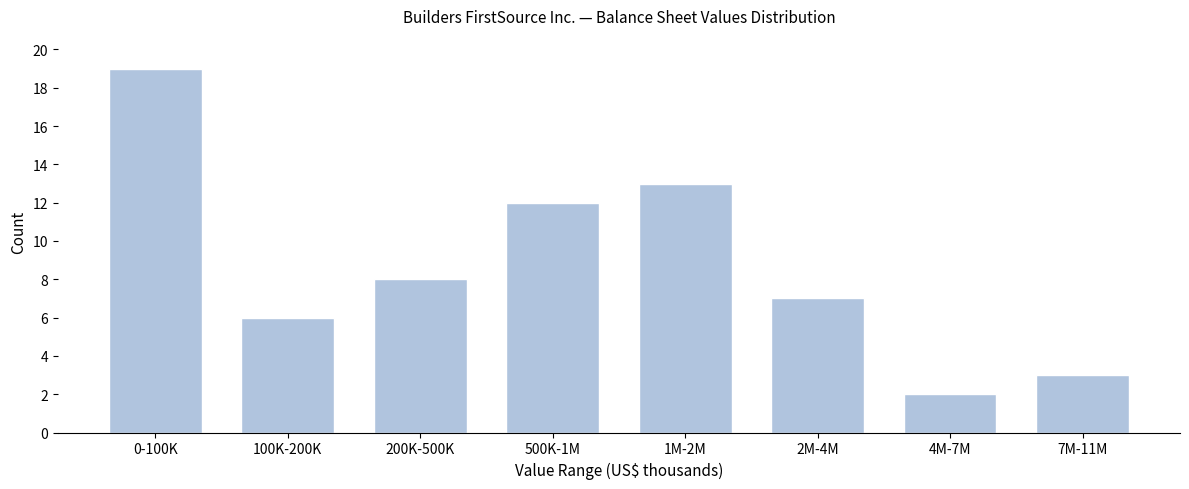

Reading left to right, transcribe all the data shown in this chart.

0-100K=19	100K-200K=6	200K-500K=8	500K-1M=12	1M-2M=13	2M-4M=7	4M-7M=2	7M-11M=3